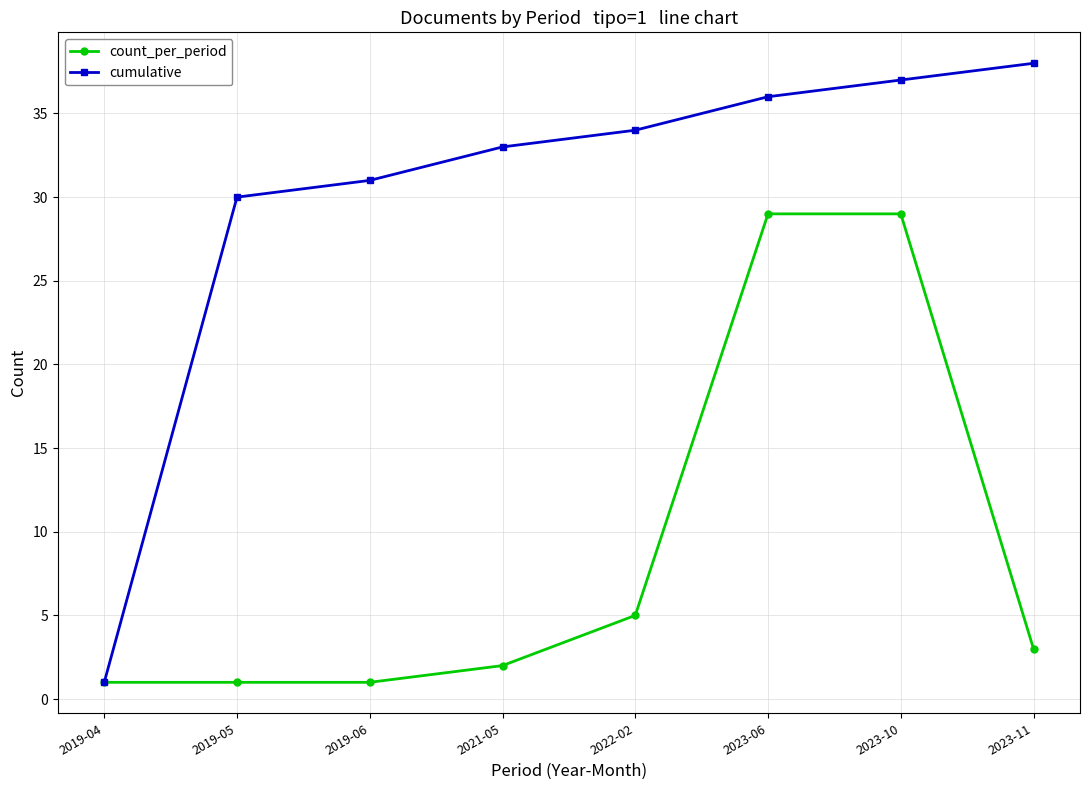

Which category has the highest value across all series?

2023-11